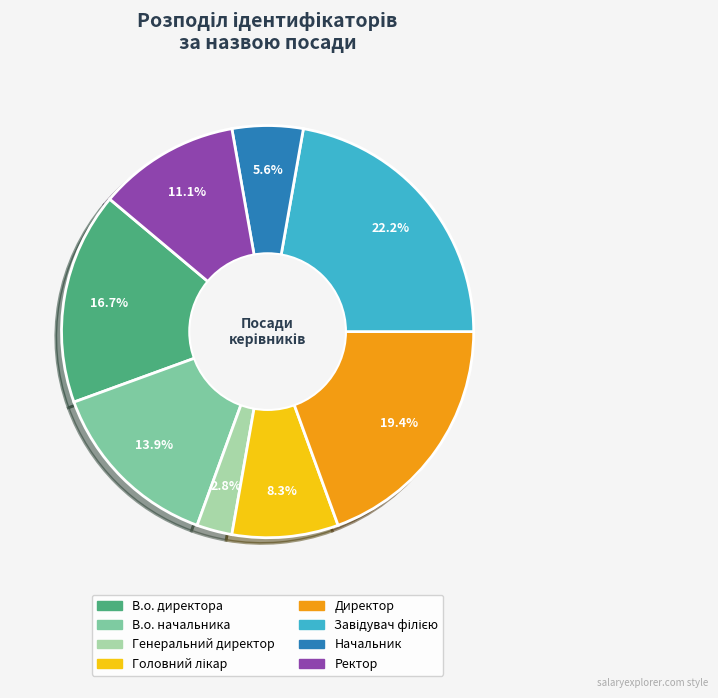

What is the ratio of the value at В.о. начальника to the value at В.о. директора?

0.8